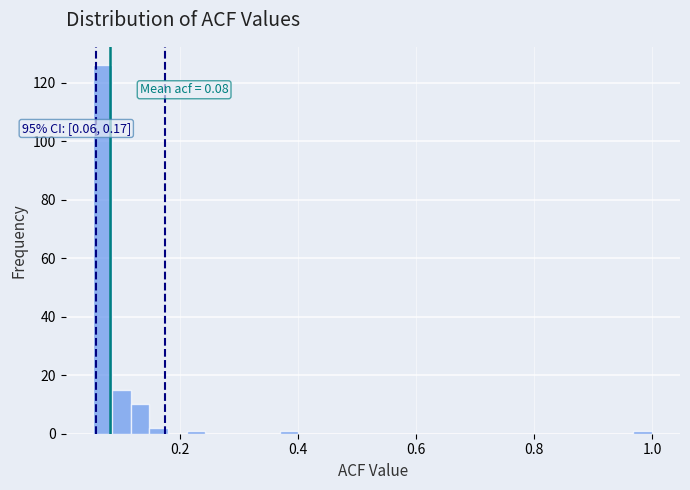

Around what value on the x-axis is the tallest bar? Give the approximate position of its centre, as read against the axis.

0.06